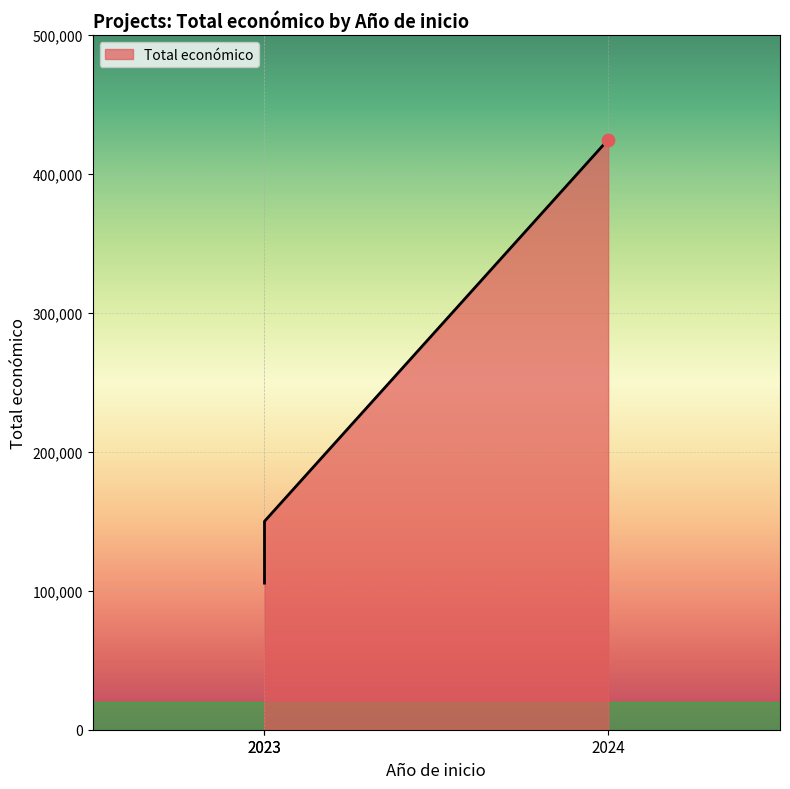

What is the ratio of the value at 2024 to the value at 2023?

2.8